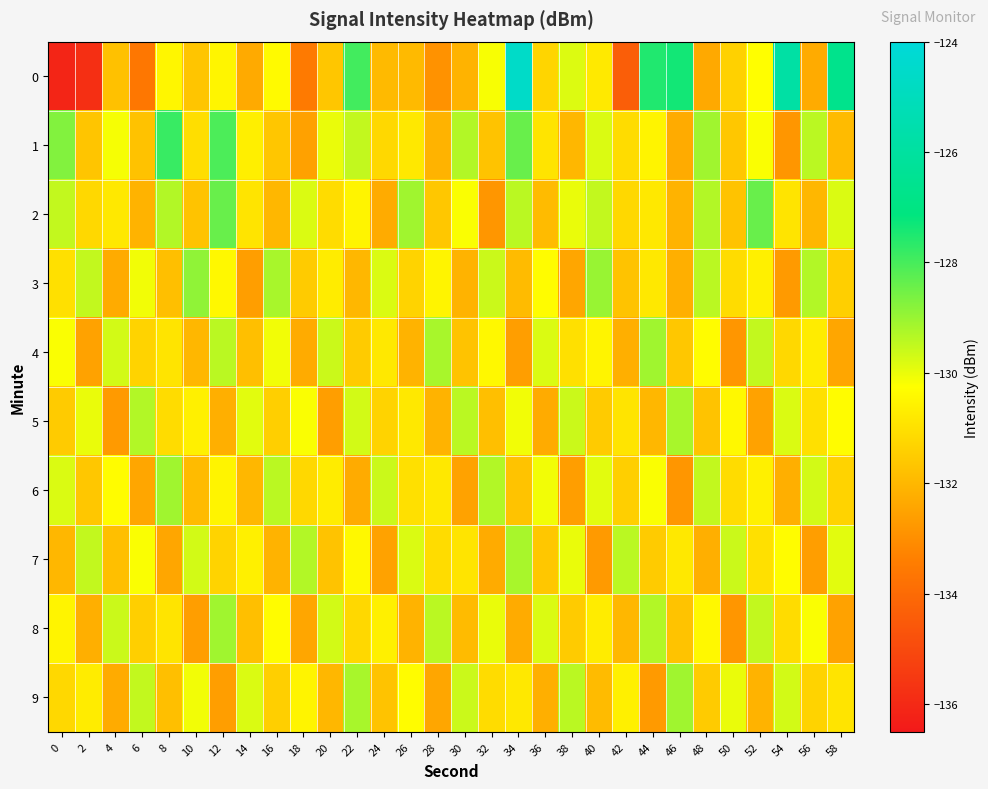

Reading left to right, extract all data points from this chart.

0: 0=-136.1	2=-135.8	4=-131.8	6=-133.6	8=-130.5	10=-131.6	12=-130.5	14=-132.3	16=-130.3	18=-133.5	20=-131.6	22=-127.9	24=-131.9	26=-131.9	28=-132.9	30=-132.1	32=-130.2	34=-124.6	36=-131.3	38=-129.8	40=-130.8	42=-134.4	44=-127.5	46=-127.4	48=-132.3	50=-131.4	52=-130.3	54=-125.8	56=-132.3	58=-126.7
1: 0=-128.7	2=-131.7	4=-130.2	6=-131.7	8=-127.8	10=-131.0	12=-128.1	14=-130.6	16=-131.6	18=-132.5	20=-130.0	22=-129.5	24=-131.2	26=-130.8	28=-132.1	30=-129.3	32=-131.7	34=-128.4	36=-130.9	38=-132.0	40=-129.8	42=-131.1	44=-130.5	46=-132.3	48=-129.1	50=-131.6	52=-130.2	54=-132.8	56=-129.4	58=-131.9
2: 0=-129.5	2=-131.2	4=-130.8	6=-132.1	8=-129.3	10=-131.7	12=-128.4	14=-130.9	16=-132.0	18=-129.8	20=-131.1	22=-130.5	24=-132.3	26=-129.1	28=-131.6	30=-130.2	32=-132.8	34=-129.4	36=-131.9	38=-130.0	40=-129.5	42=-131.2	44=-130.8	46=-132.1	48=-129.3	50=-131.7	52=-128.4	54=-130.9	56=-132.0	58=-129.8
3: 0=-131.0	2=-129.5	4=-132.3	6=-130.1	8=-131.8	10=-128.9	12=-130.4	14=-132.6	16=-129.2	18=-131.5	20=-130.7	22=-132.0	24=-129.8	26=-131.3	28=-130.5	30=-132.1	32=-129.6	34=-131.9	36=-130.3	38=-132.4	40=-129.0	42=-131.7	44=-130.8	46=-132.2	48=-129.4	50=-131.1	52=-130.6	54=-132.7	56=-129.3	58=-131.4
4: 0=-130.2	2=-132.5	4=-129.7	6=-131.3	8=-130.9	10=-132.0	12=-129.4	14=-131.8	16=-130.1	18=-132.3	20=-129.6	22=-131.5	24=-130.8	26=-132.1	28=-129.2	30=-131.7	32=-130.4	34=-132.6	36=-129.8	38=-131.0	40=-130.5	42=-132.2	44=-129.1	46=-131.6	48=-130.3	50=-132.8	52=-129.5	54=-131.2	56=-130.7	58=-132.4
5: 0=-131.5	2=-130.0	4=-132.7	6=-129.3	8=-131.1	10=-130.6	12=-132.2	14=-129.9	16=-131.4	18=-130.2	20=-132.6	22=-129.7	24=-131.3	26=-130.8	28=-132.1	30=-129.4	32=-131.8	34=-130.1	36=-132.3	38=-129.6	40=-131.5	42=-130.9	44=-132.0	46=-129.2	48=-131.7	50=-130.4	52=-132.5	54=-129.8	56=-131.0	58=-130.3
6: 0=-129.8	2=-131.6	4=-130.3	6=-132.4	8=-129.1	10=-131.9	12=-130.5	14=-132.0	16=-129.4	18=-131.2	20=-130.7	22=-132.3	24=-129.6	26=-131.0	28=-130.8	30=-132.5	32=-129.3	34=-131.7	36=-130.1	38=-132.6	40=-129.9	42=-131.4	44=-130.2	46=-132.8	48=-129.5	50=-131.1	52=-130.6	54=-132.2	56=-129.7	58=-131.3
7: 0=-132.0	2=-129.5	4=-131.8	6=-130.2	8=-132.4	10=-129.7	12=-131.3	14=-130.6	16=-132.1	18=-129.3	20=-131.7	22=-130.4	24=-132.5	26=-129.8	28=-131.1	30=-130.9	32=-132.3	34=-129.2	36=-131.6	38=-130.0	40=-132.7	42=-129.4	44=-131.5	46=-130.8	48=-132.2	50=-129.6	52=-131.0	54=-130.3	56=-132.6	58=-129.9
8: 0=-130.5	2=-132.2	4=-129.6	6=-131.4	8=-130.9	10=-132.6	12=-129.1	14=-131.8	16=-130.3	18=-132.4	20=-129.7	22=-131.2	24=-130.6	26=-132.1	28=-129.4	30=-131.9	32=-130.0	34=-132.3	36=-129.8	38=-131.5	40=-130.7	42=-132.0	44=-129.3	46=-131.7	48=-130.4	50=-132.8	52=-129.5	54=-131.1	56=-130.2	58=-132.5
9: 0=-131.2	2=-130.7	4=-132.3	6=-129.5	8=-131.8	10=-130.1	12=-132.6	14=-129.8	16=-131.4	18=-130.5	20=-132.0	22=-129.2	24=-131.7	26=-130.3	28=-132.4	30=-129.6	32=-131.1	34=-130.8	36=-132.2	38=-129.4	40=-131.9	42=-130.6	44=-132.7	46=-129.1	48=-131.5	50=-130.0	52=-132.1	54=-129.7	56=-131.3	58=-130.9